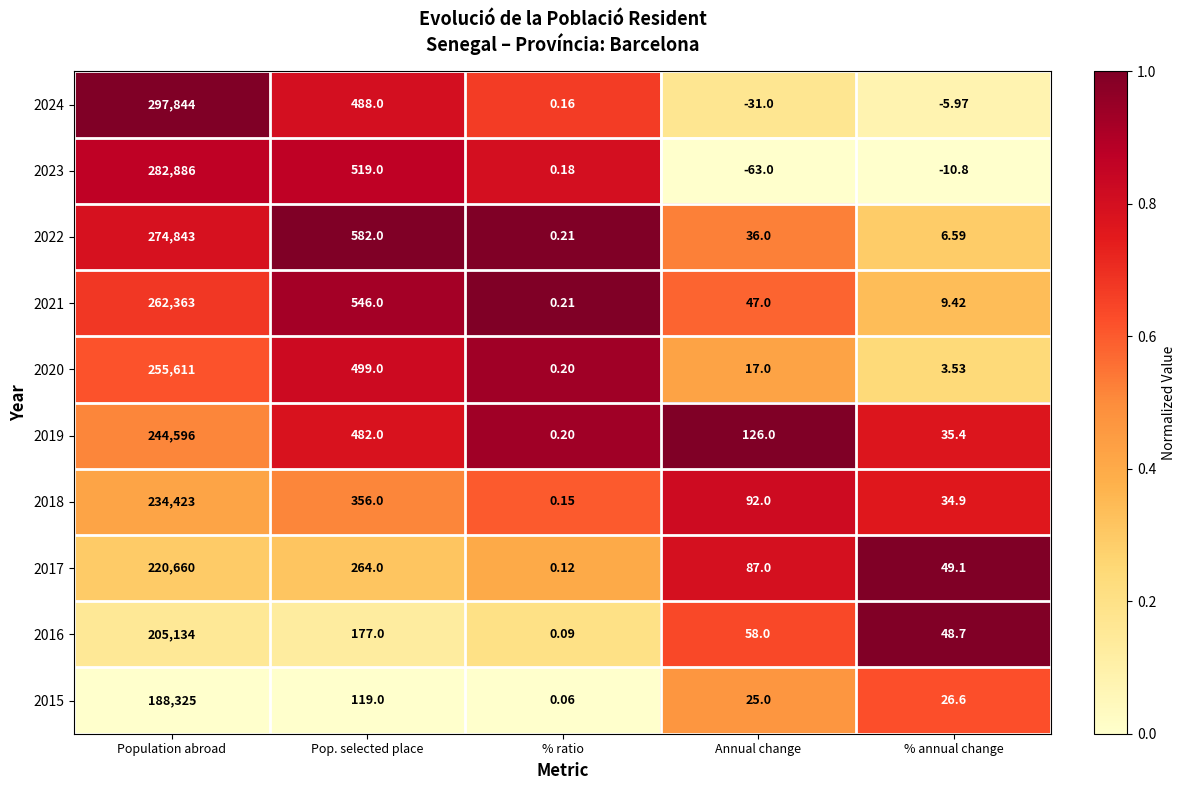

Where does the 2024 series first go above 0?

Population abroad